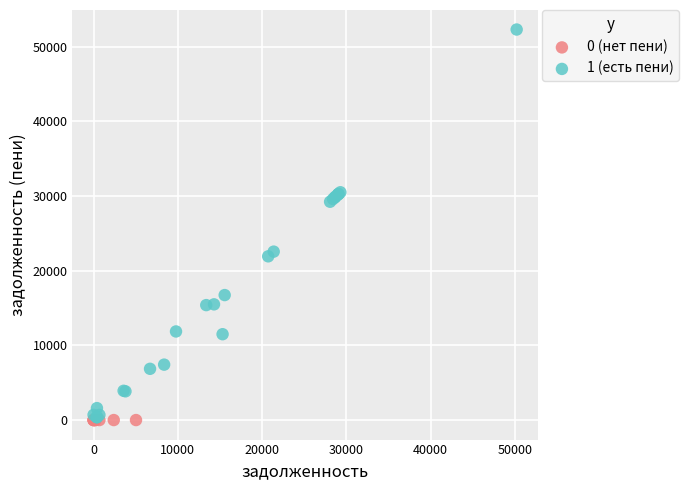

Which series reaches the maximum Y coordinate?

1 (есть пени)